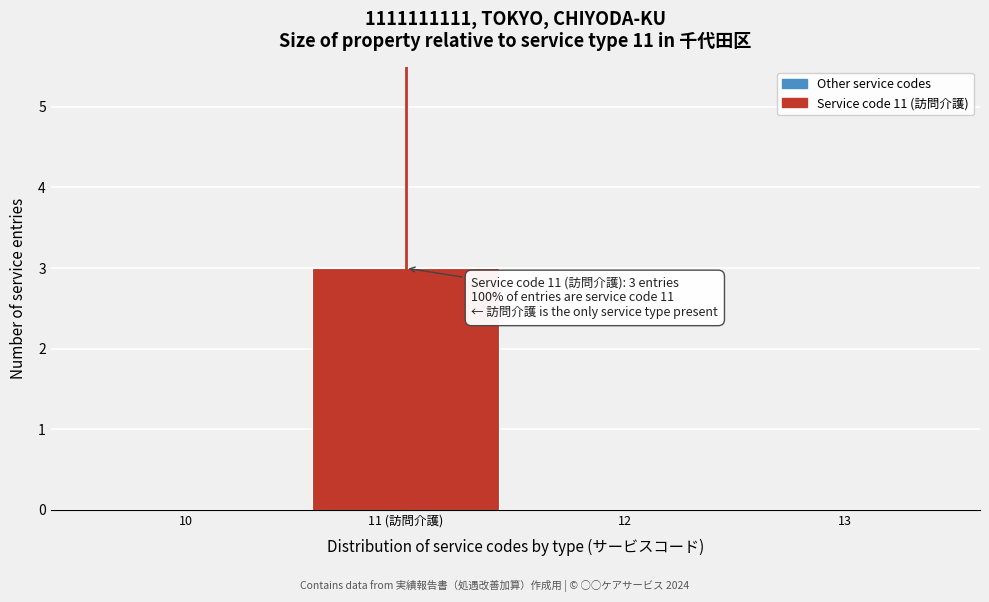

Reading left to right, extract all data points from this chart.

10=0	11 (訪問介護)=3	12=0	13=0